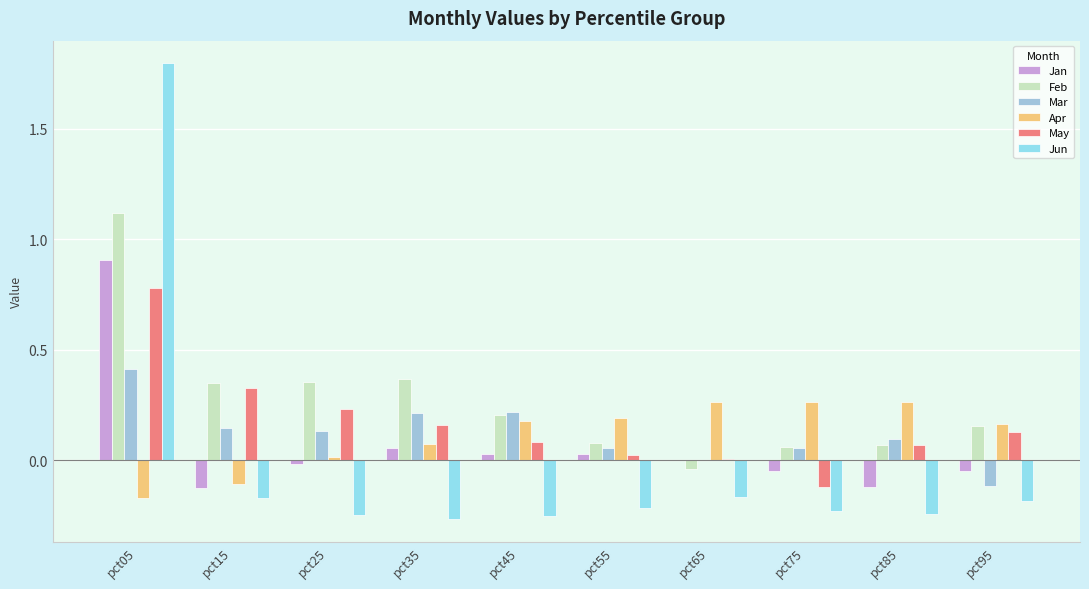

Count the number of data series in this chart.

6